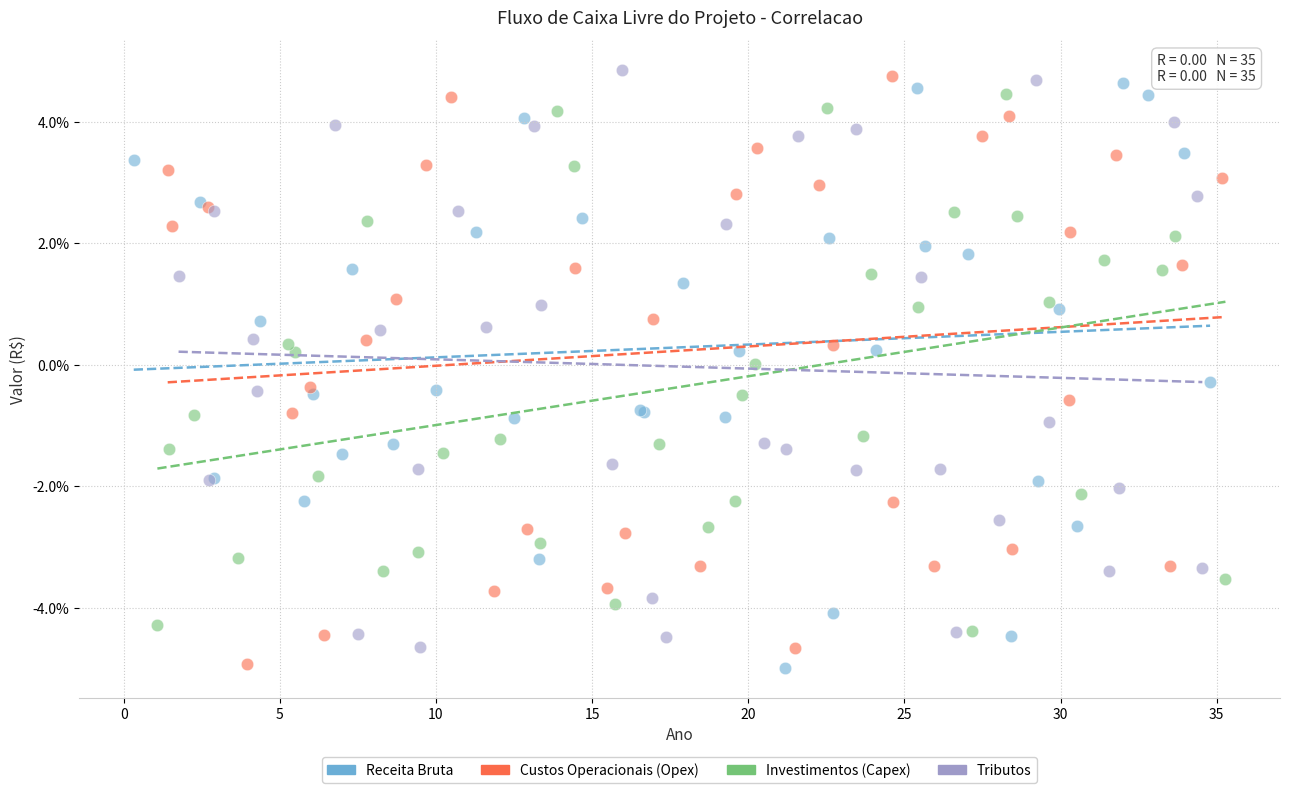

What are all the series names shown in the legend?

Receita Bruta, Custos Operacionais (Opex), Investimentos (Capex), Tributos